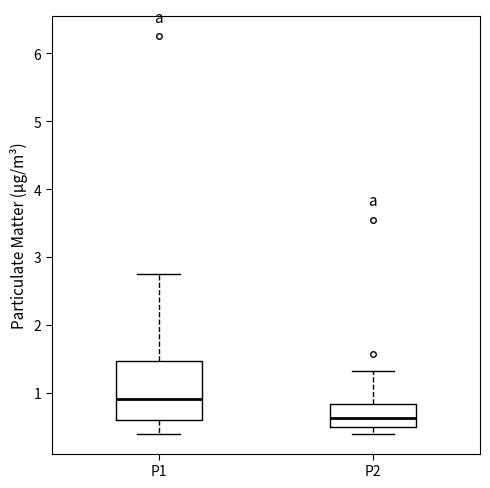

Comparing the boxes themselves (not the whiskers), which one is the tallest?

P1